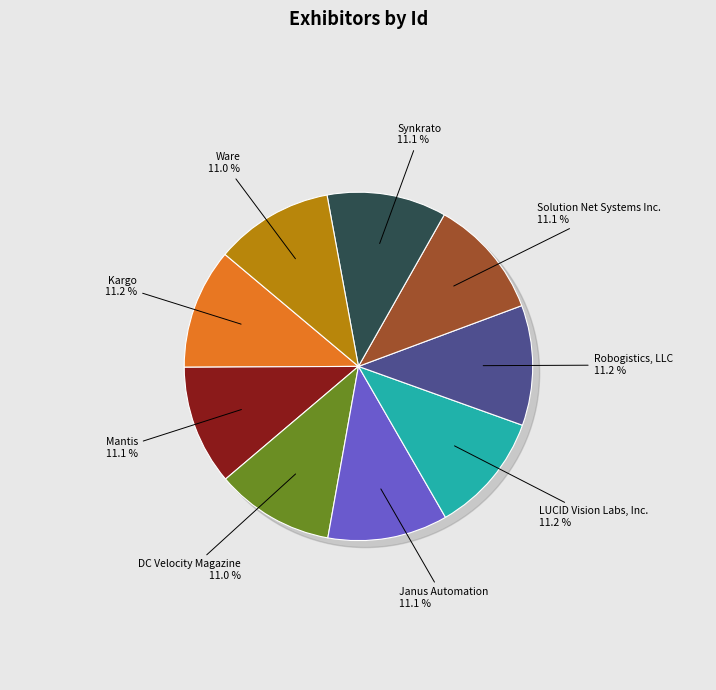

Which slice is the smallest?

DC Velocity Magazine